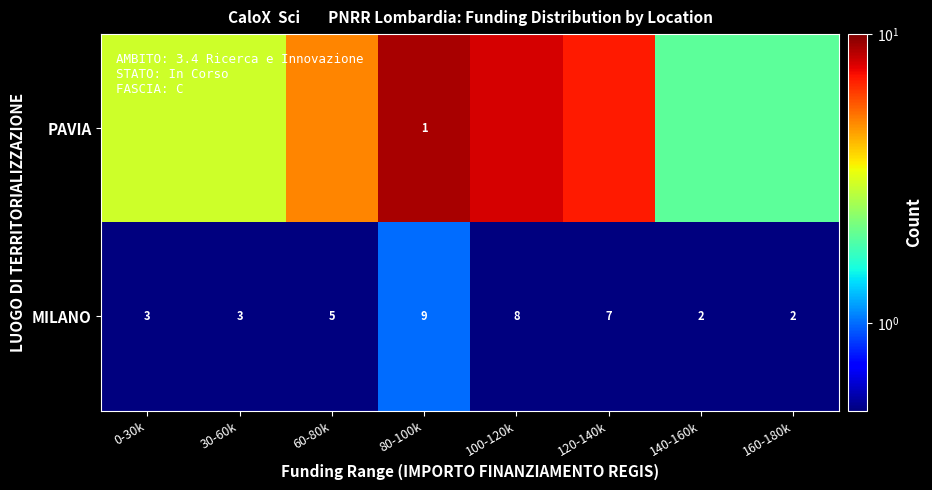

What is the spread (max minus min) of values at 30-60k?

2.5